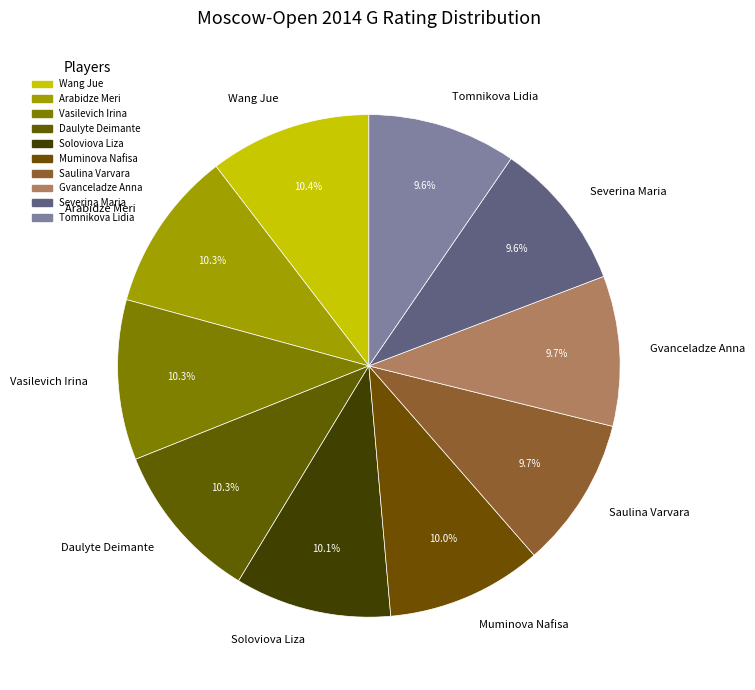

Is Daulyte Deimante the majority of the pie?

No